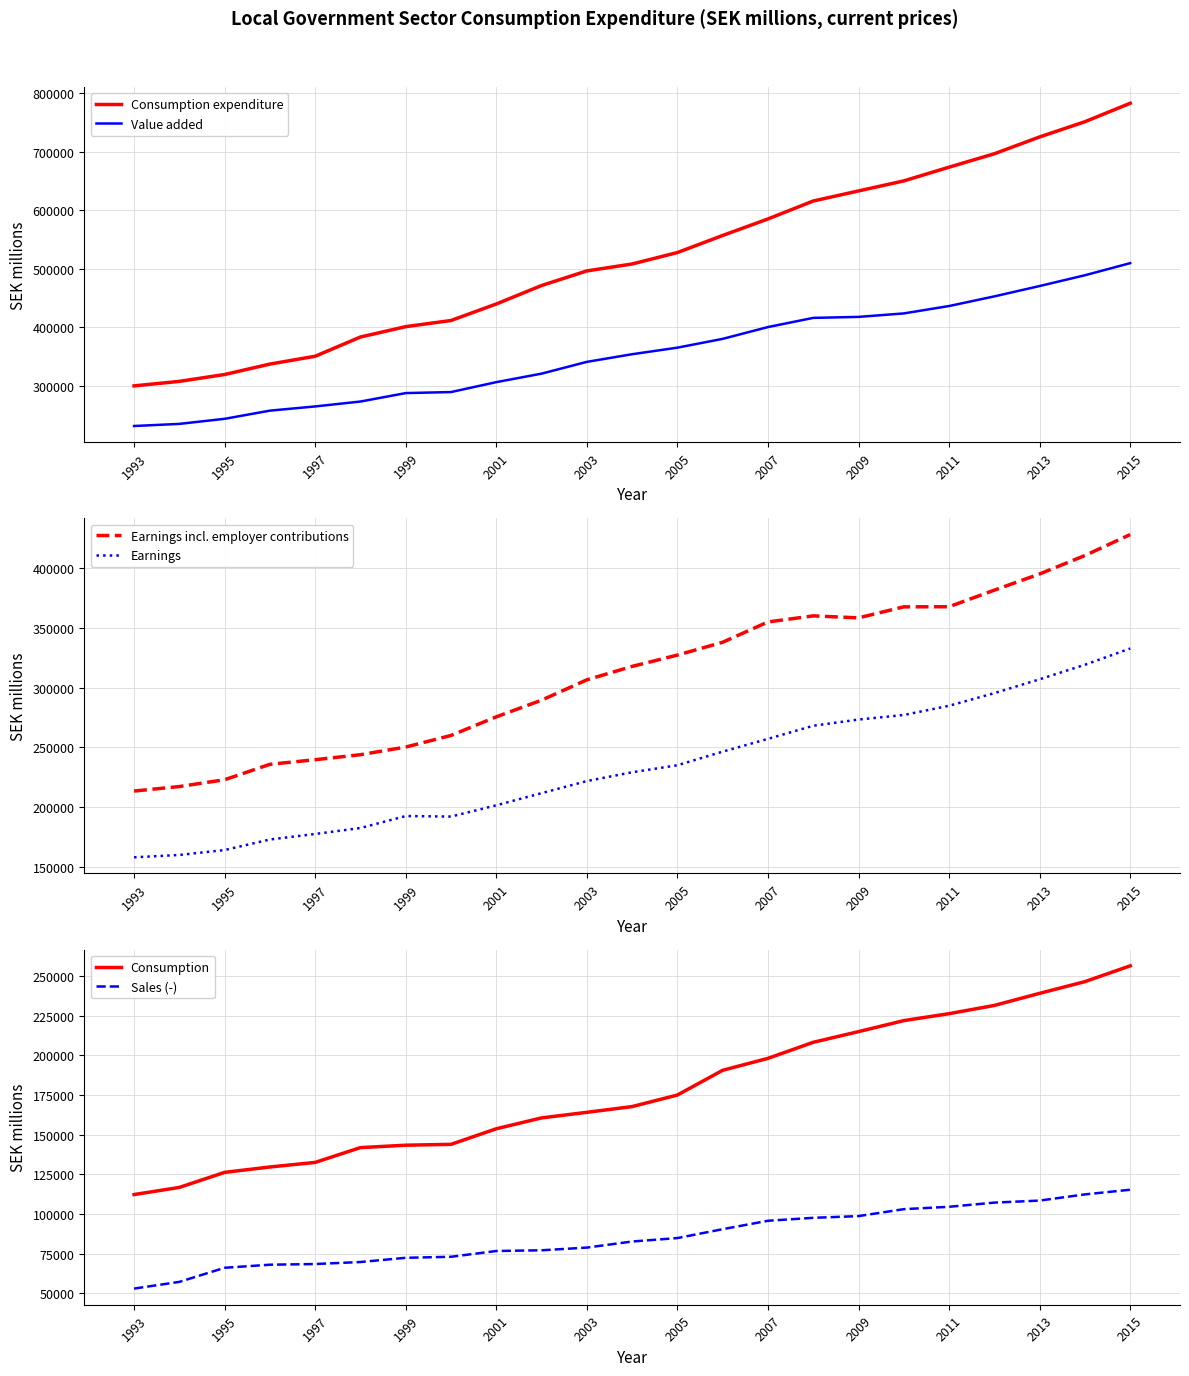

True or false: Value added and Consumption expenditure cross at least once.

False